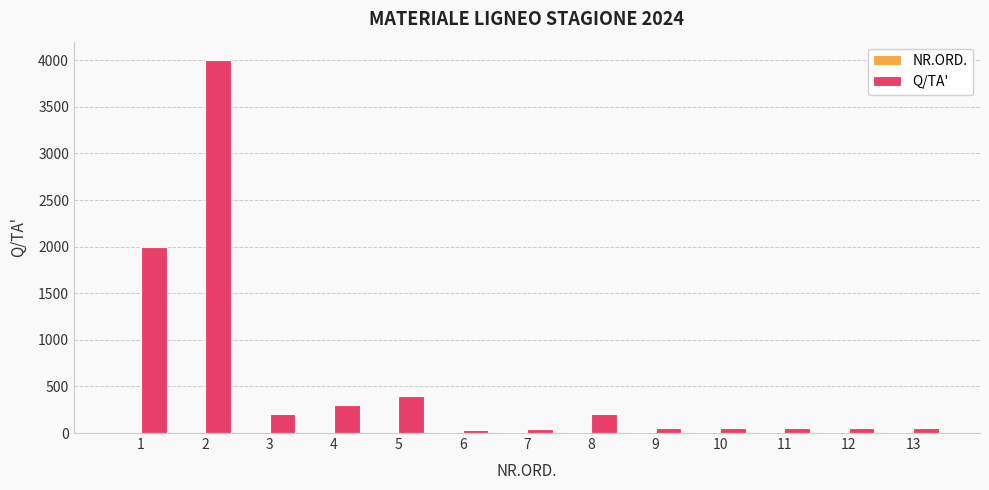

What is the greatest value displayed?

4000